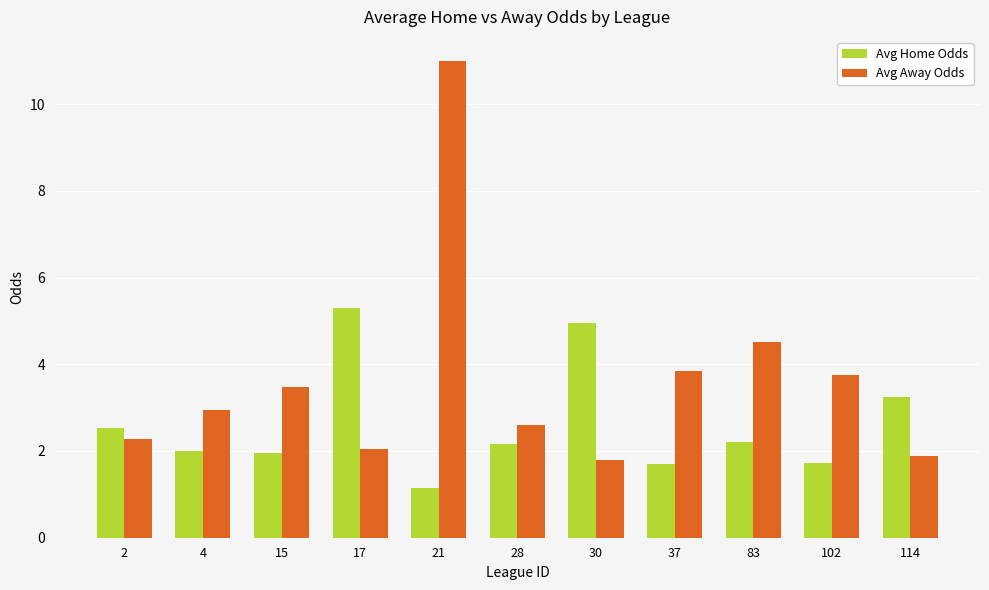

What is the difference between the maximum and minimum values in the Avg Home Odds series?

4.2